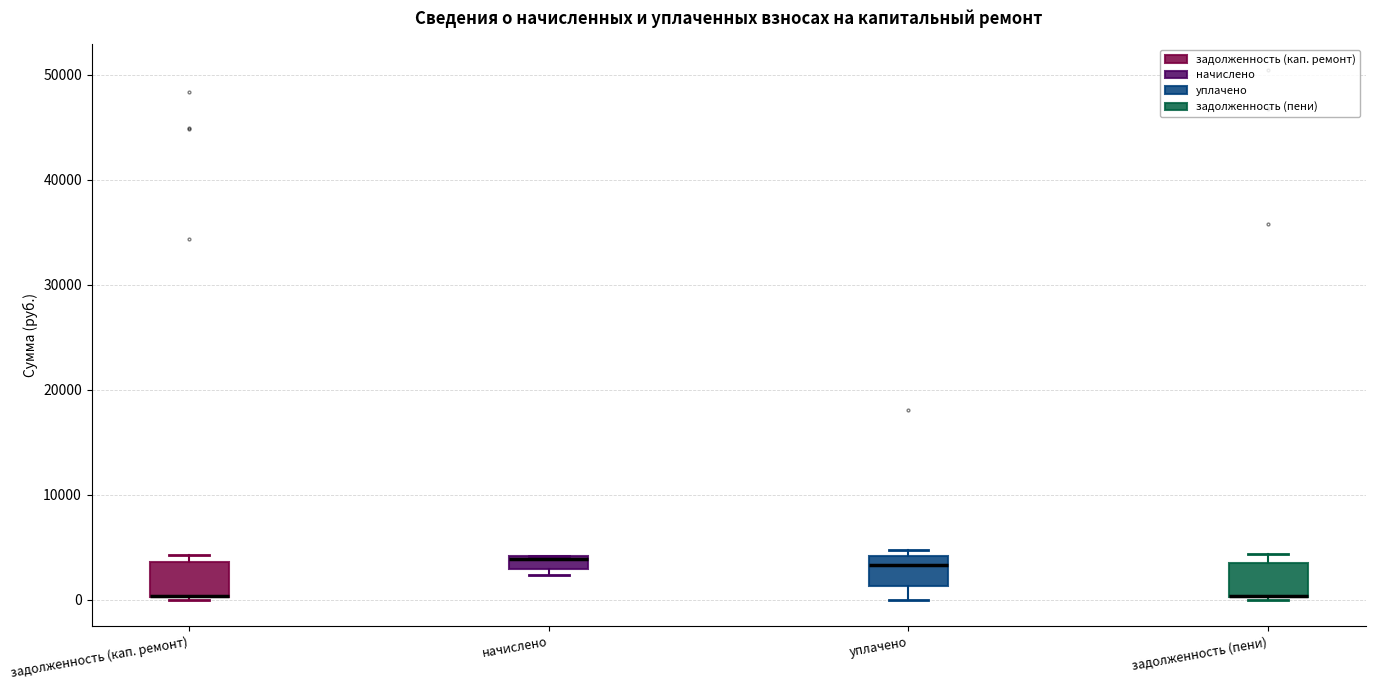

Where is the upper edge of the box for начислено on the y-axis? The values are not printed on the chart, so give them approximately, as read against the axis.

4000